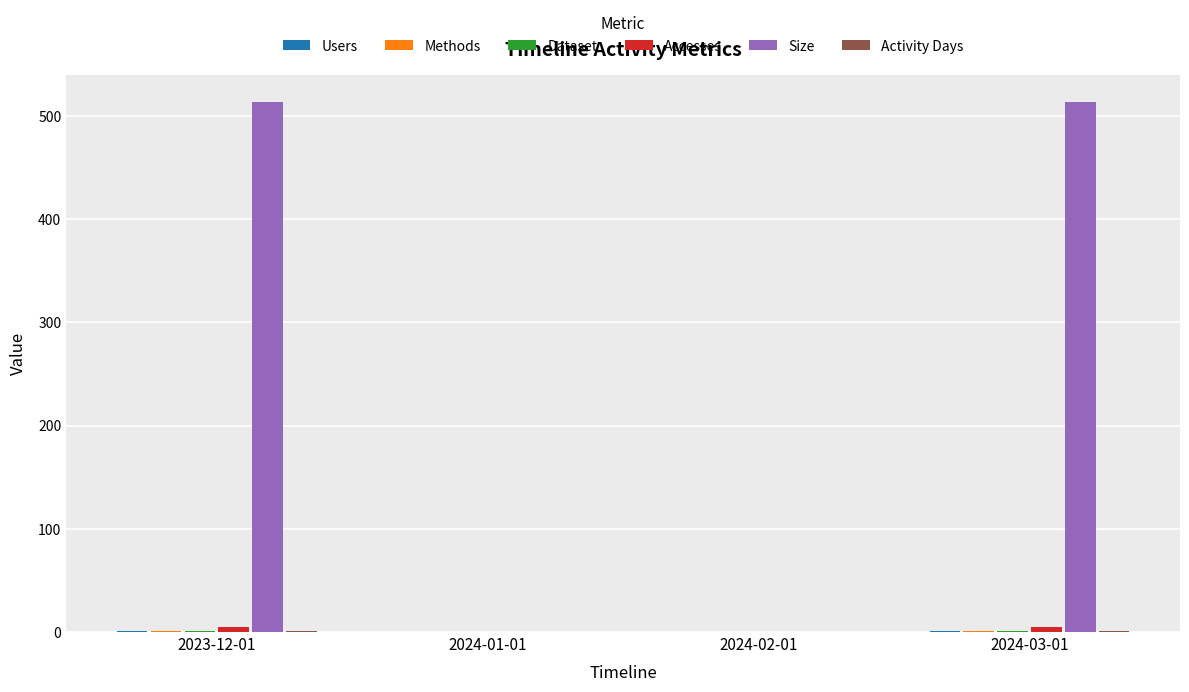

What is the sum of the Size values at 2024-03-01 and 2023-12-01?

1028